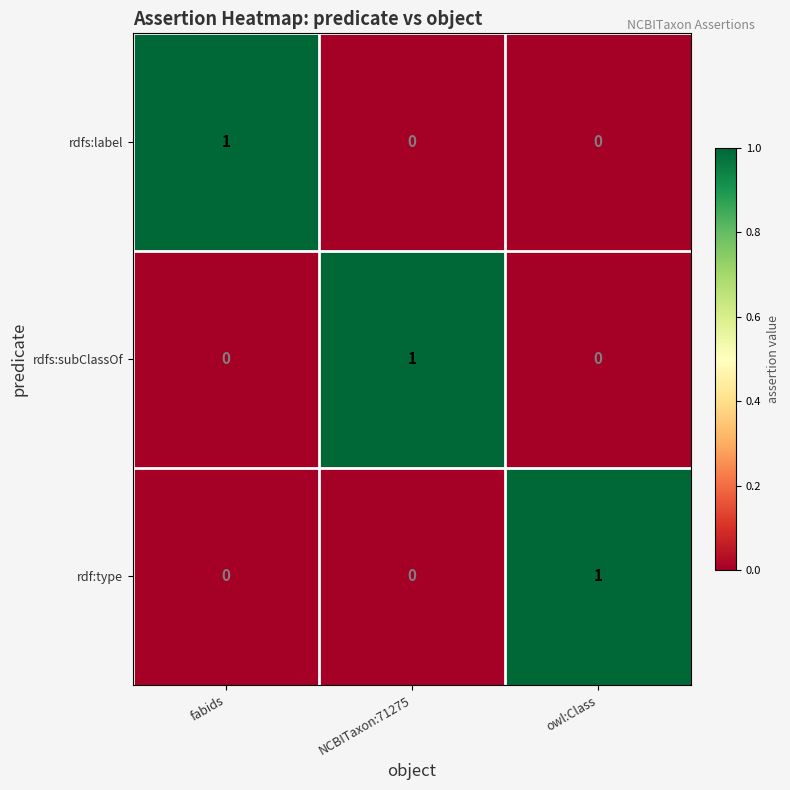

How many distinct data groups are displayed?

3